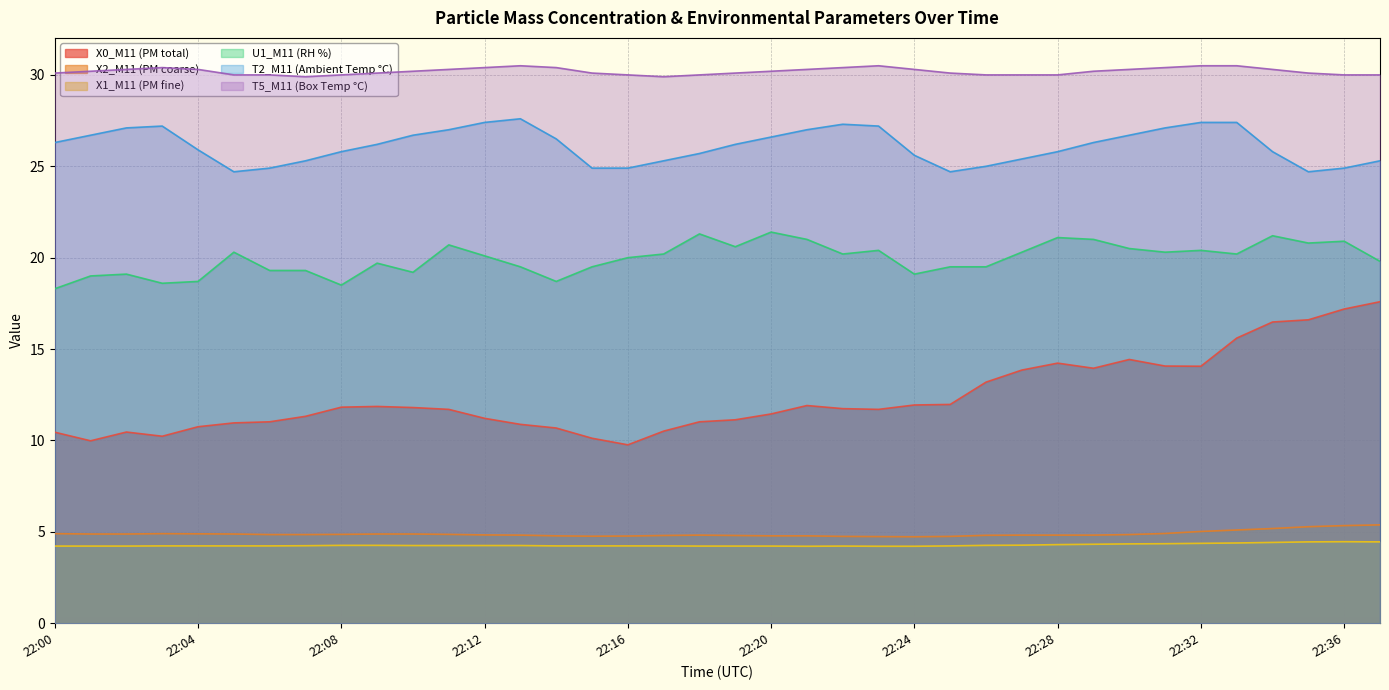

How many data points in U1_M11 are above 20?

20